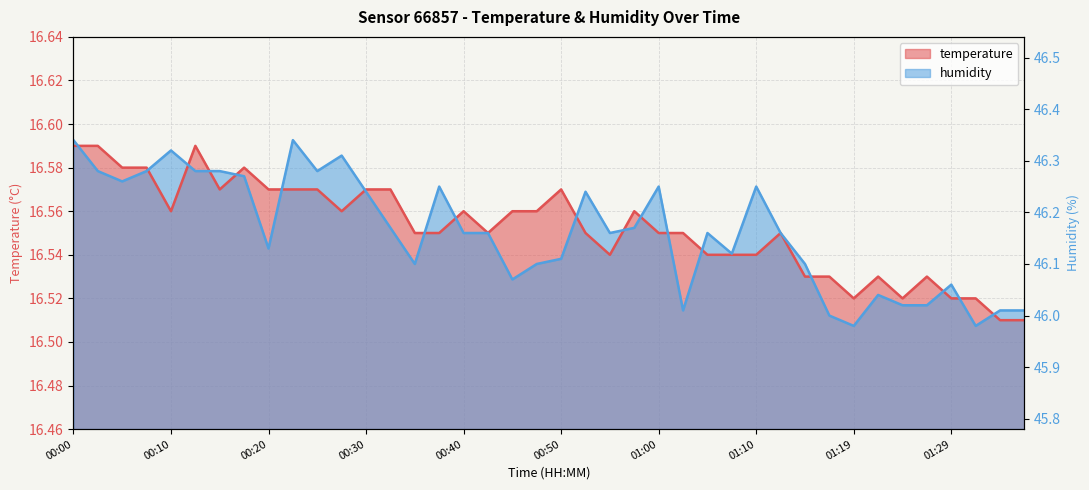

At which label is temperature closest to 16?

01:34